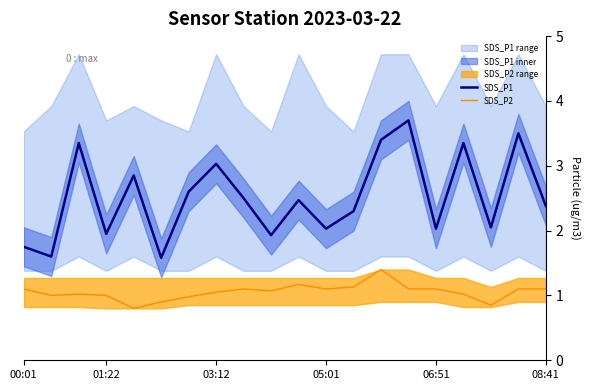

What is the maximum value for SDS_P2?

1.4